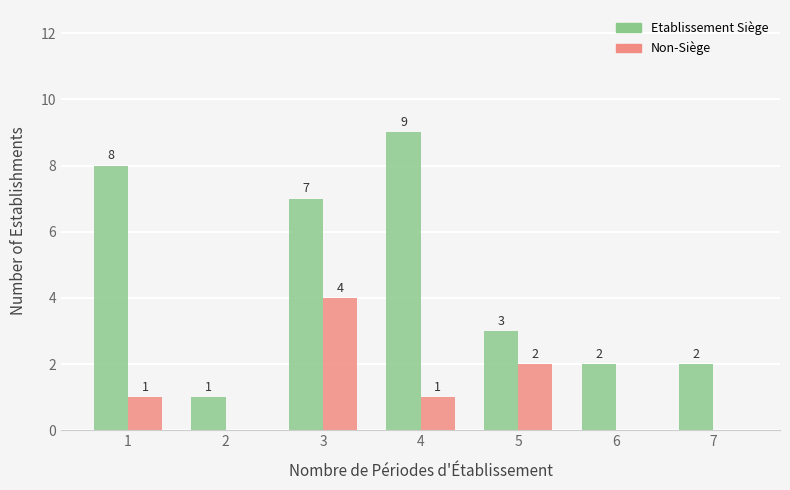

Reading left to right, list all the values displayed in this chart.

Etablissement Siège: 1=8	2=1	3=7	4=9	5=3	6=2	7=2
Non-Siège: 1=1	2=0	3=4	4=1	5=2	6=0	7=0